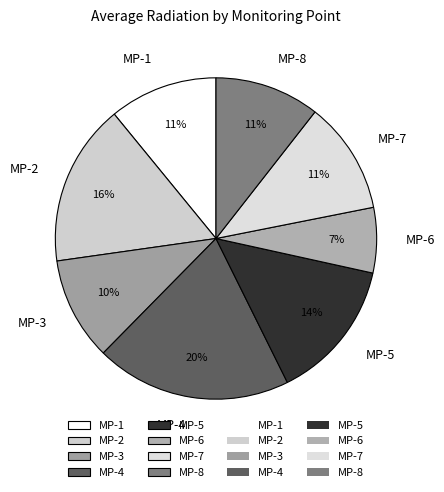

To the nearest percent, what is the difference between the largest and smallest slice percentages?

13%